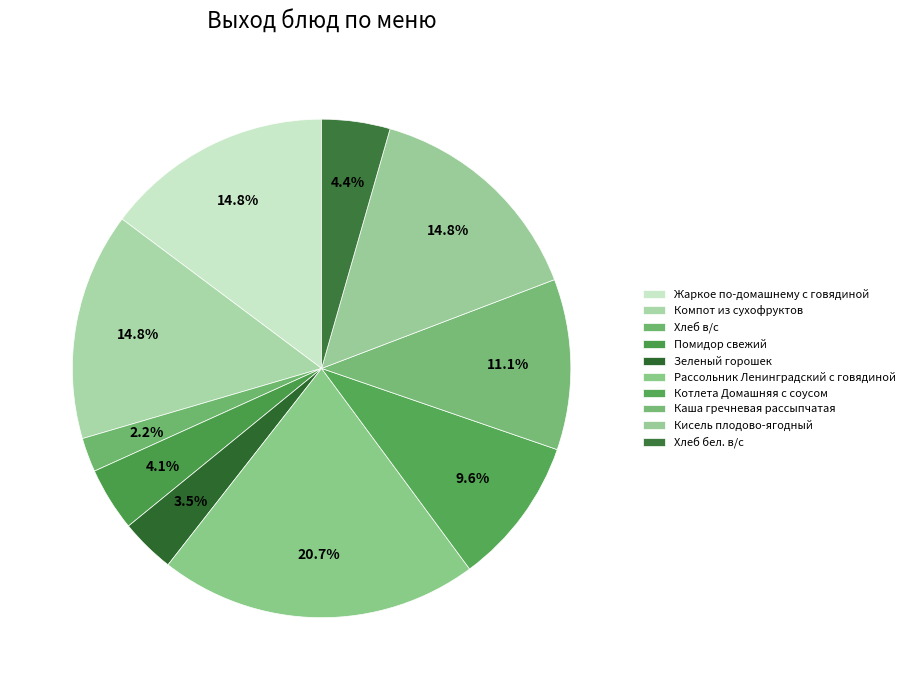

The Хлеб в/с slice represents 1% of the pie. True or false?

False